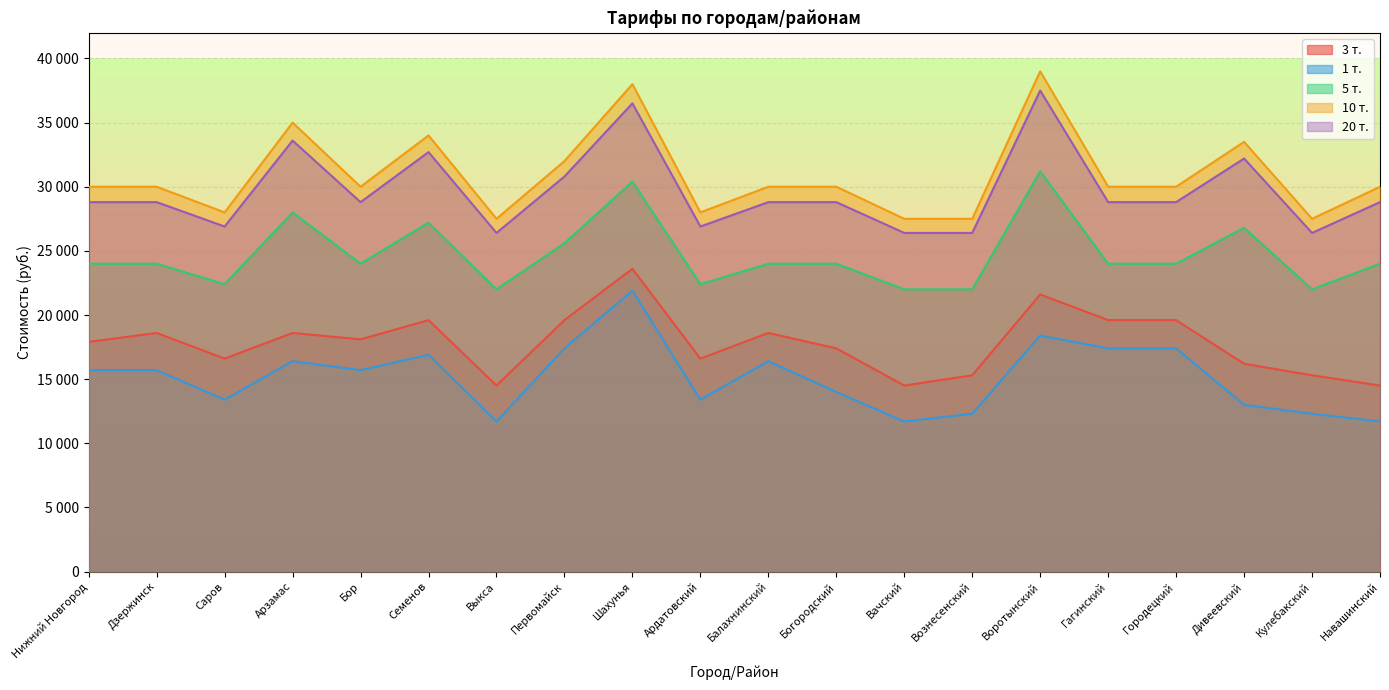

At how many categories does at least one series exceed 27049?

20